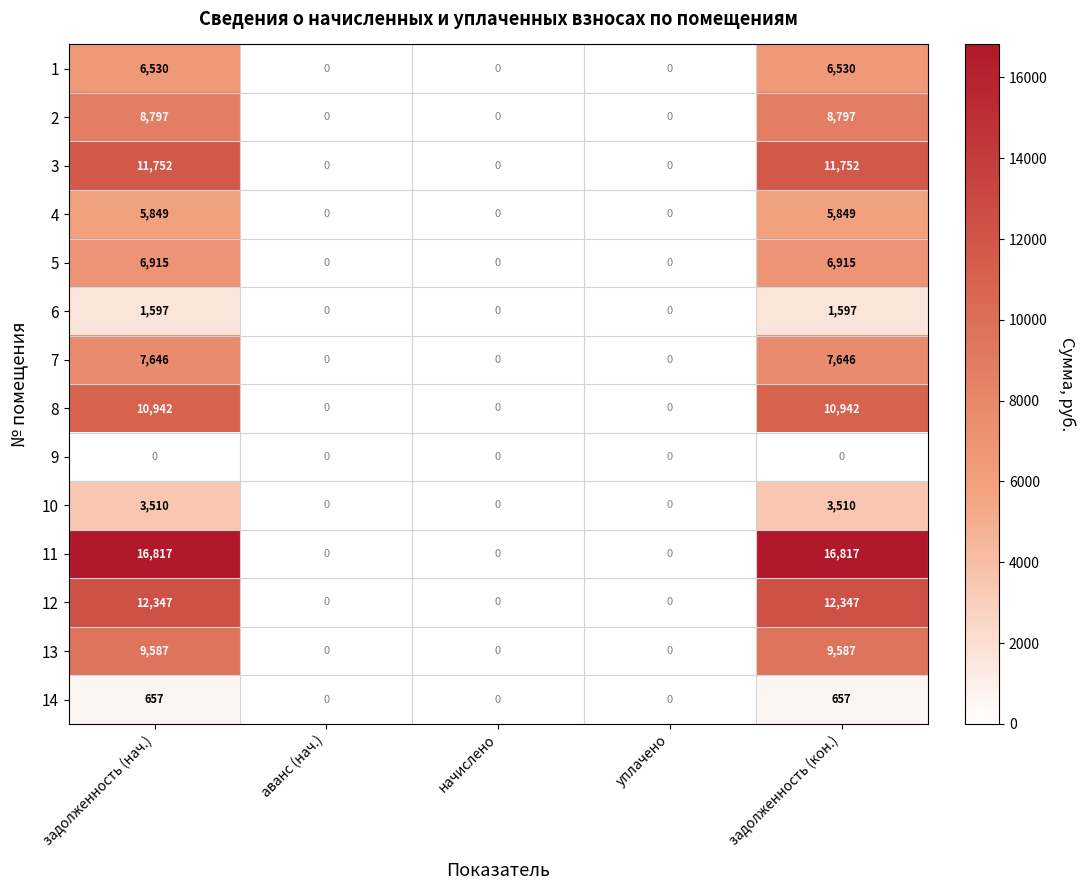

Is it true that 5 equals -3879 at начислено?

False